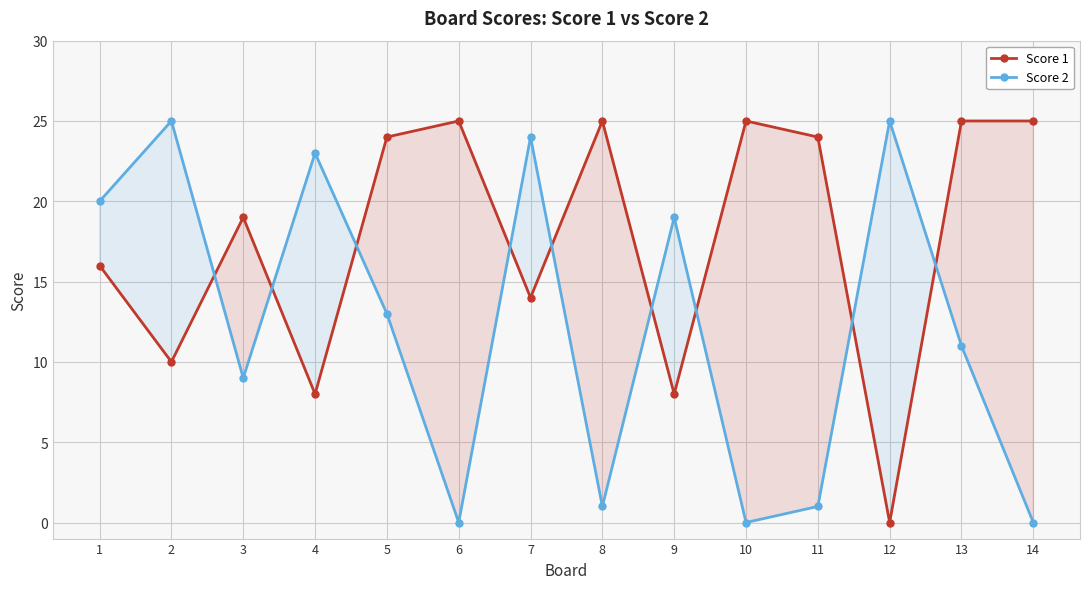

What is the maximum value shown in the chart?

25